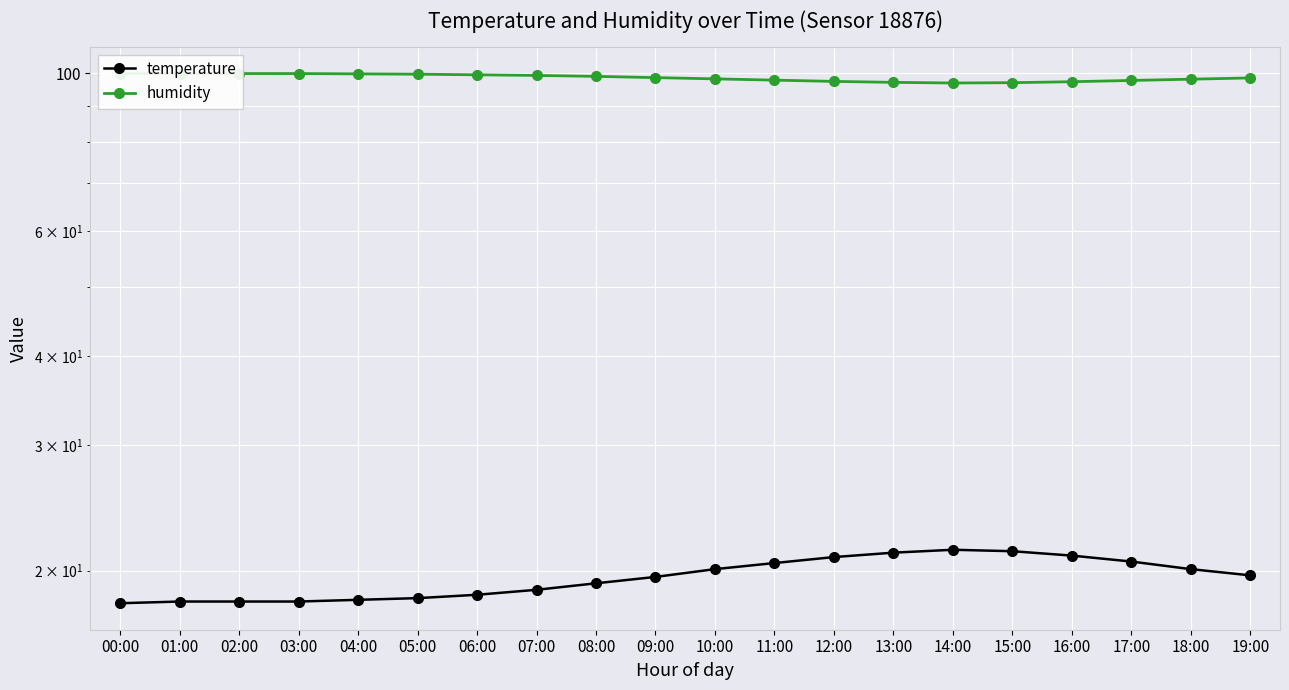

What is the difference between the highest and lowest values at 00:00?

81.9